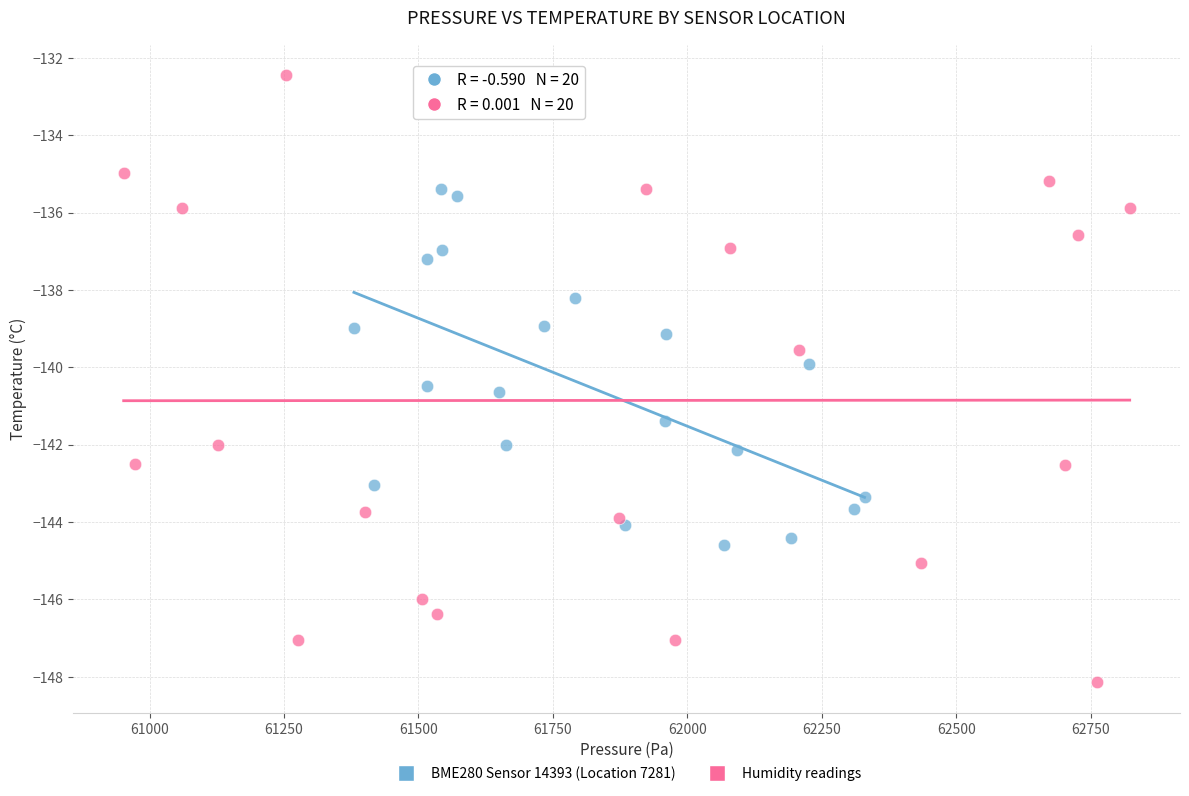

Which series has the largest Y range (max minus min)?

Humidity readings